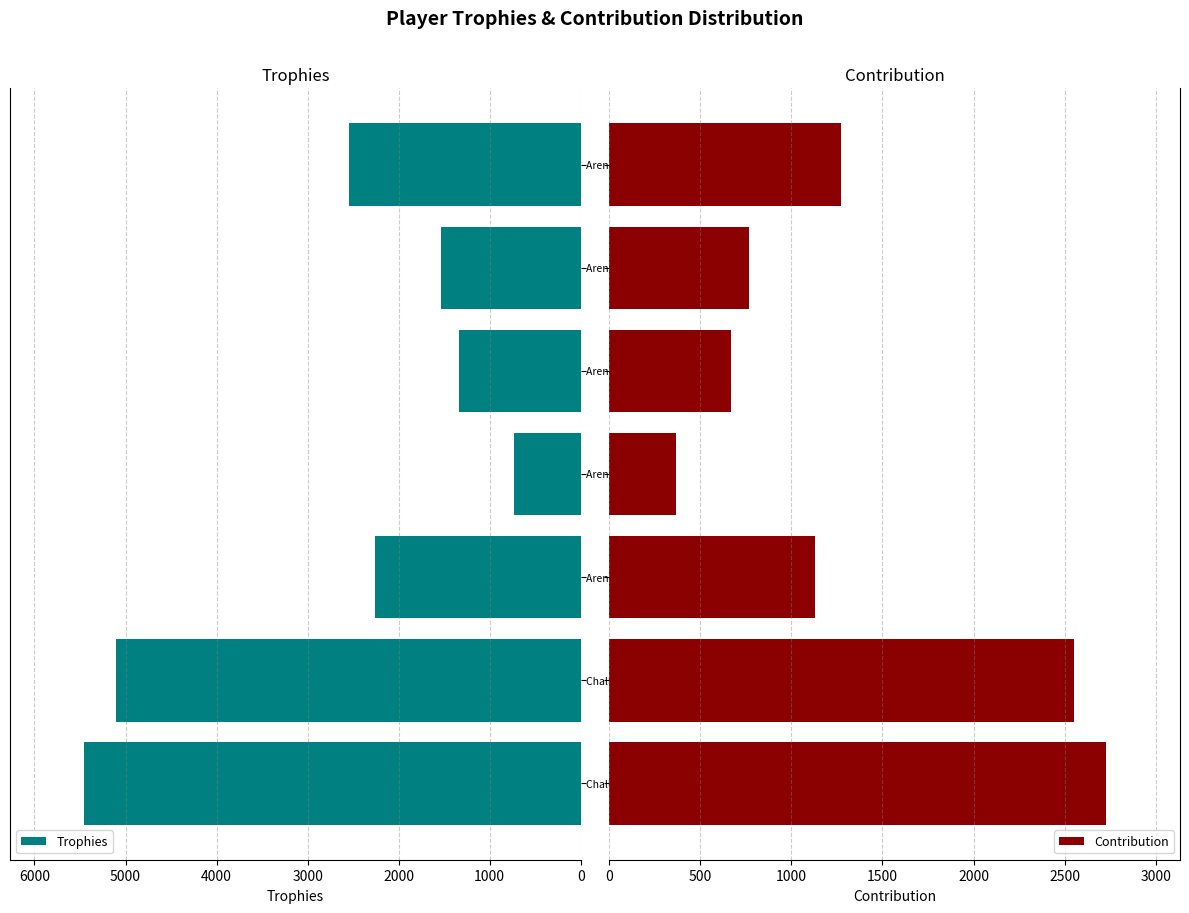

What is the sum of all Contribution values?

9475